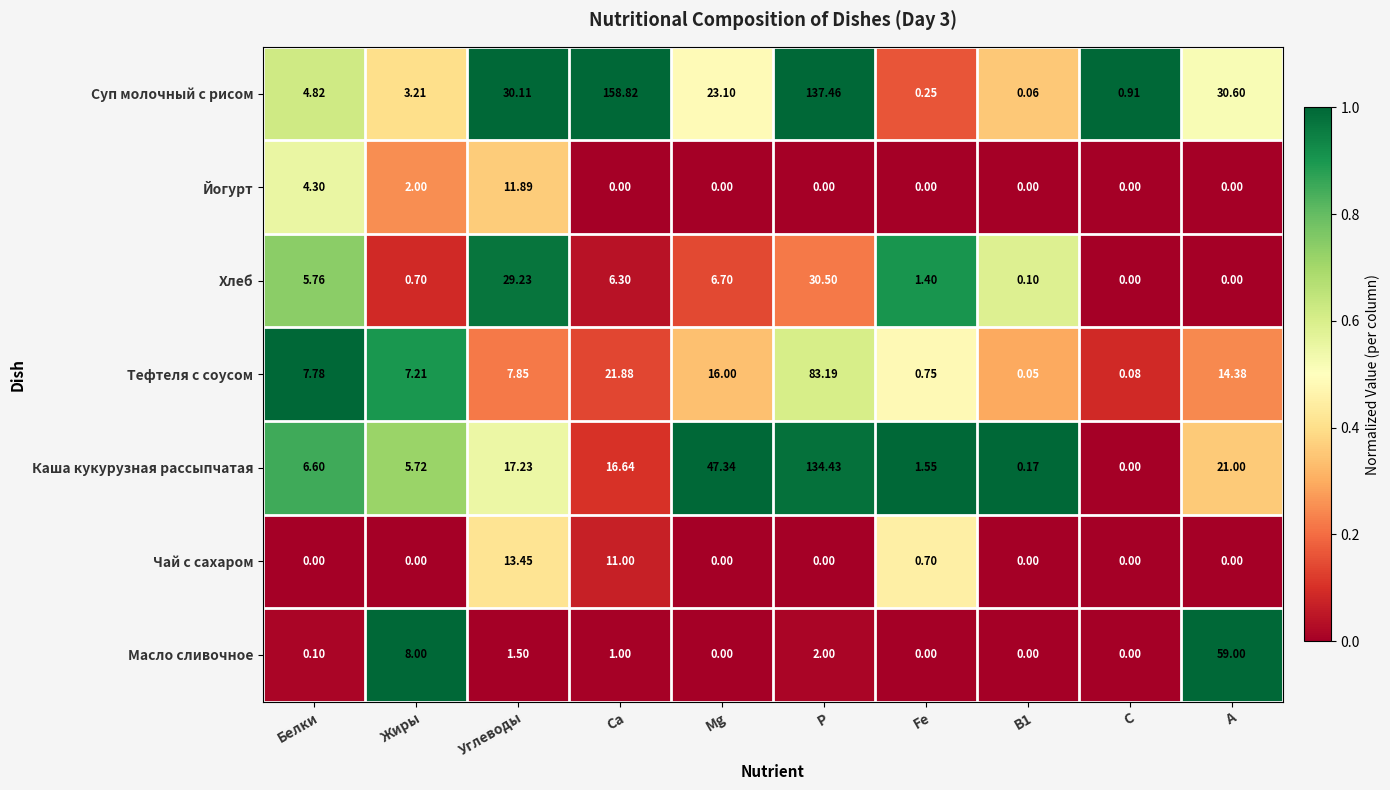

How many data points does each series have?

10